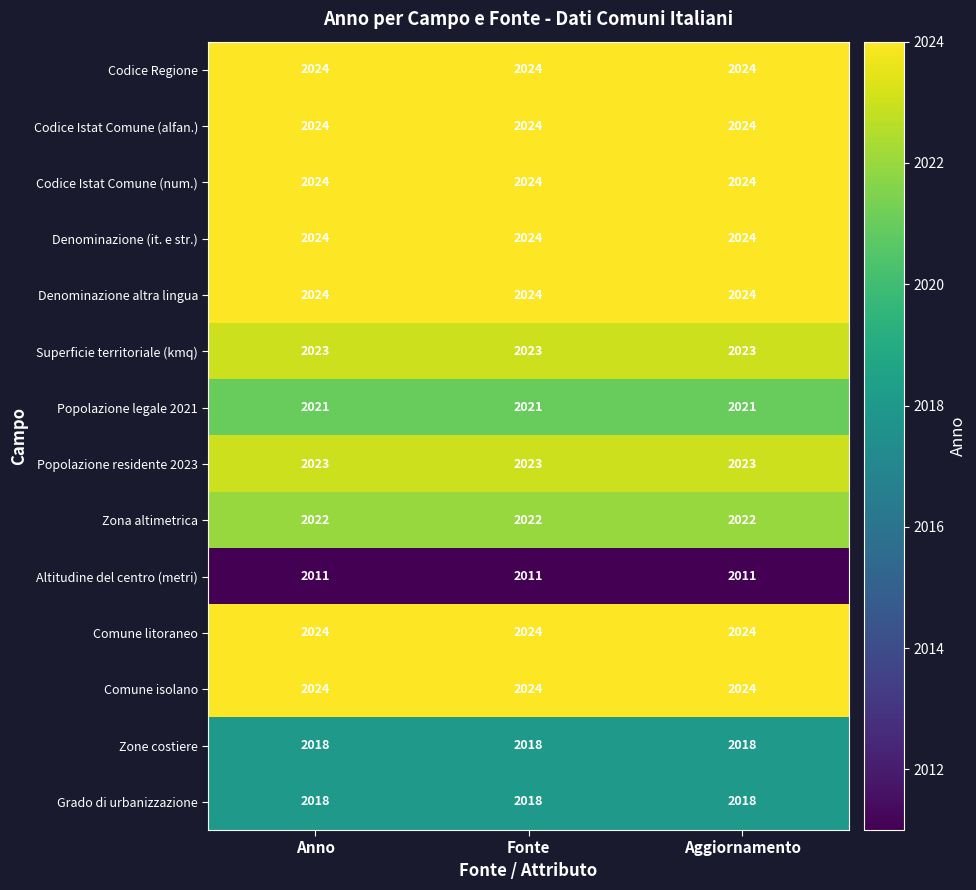

What is the difference between the highest and lowest values at Aggiornamento?

13